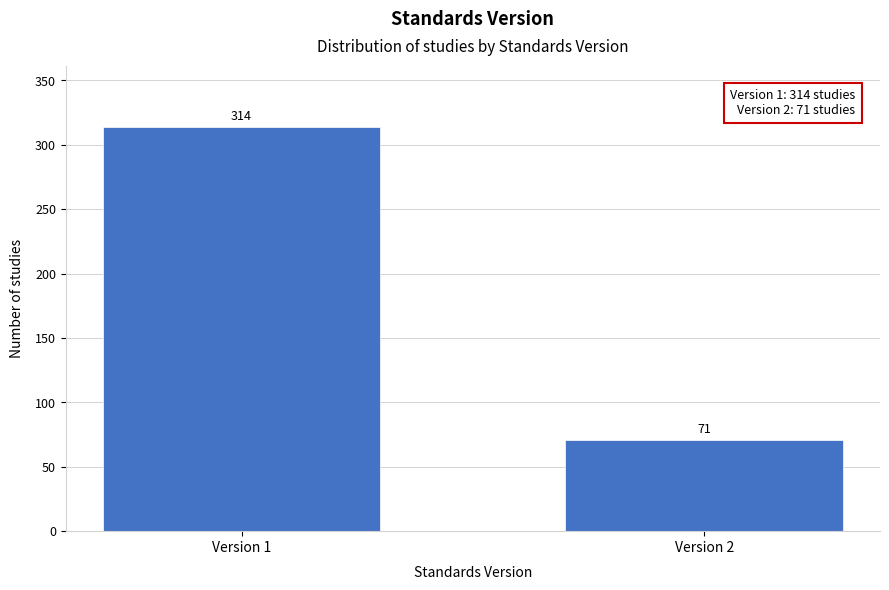

Reading left to right, transcribe all the data shown in this chart.

314	71